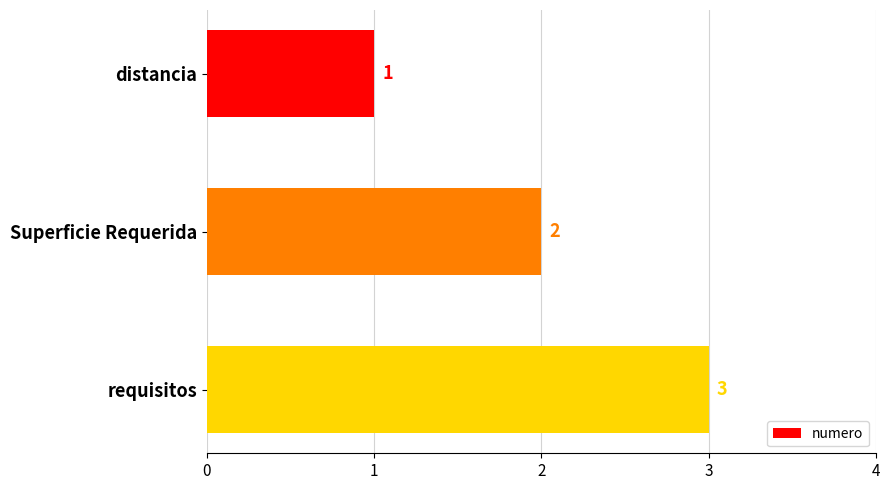

Where is the data nearest to the value 2?

Superficie Requerida